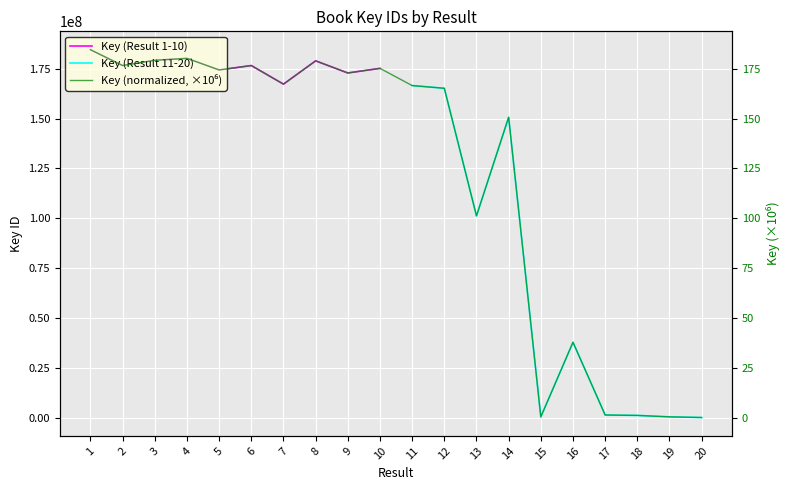

What is the minimum value for Key (Result 11-20)?

6926